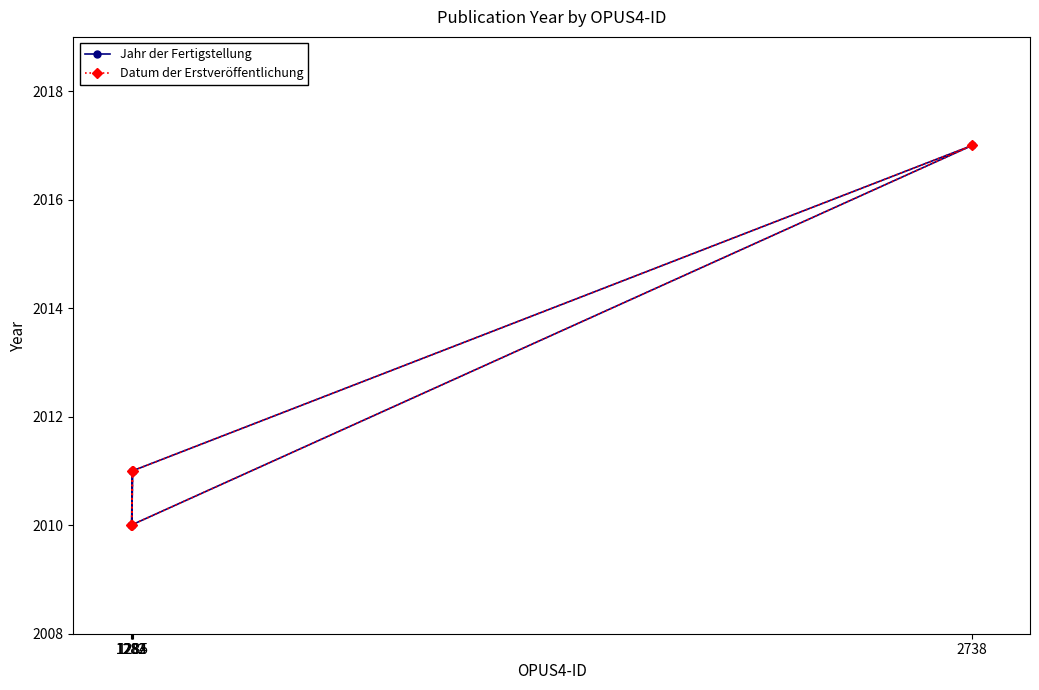

Rank the categories by Jahr der Fertigstellung value from highest to lowest.

2738, 1284, 1285, 1282, 1283